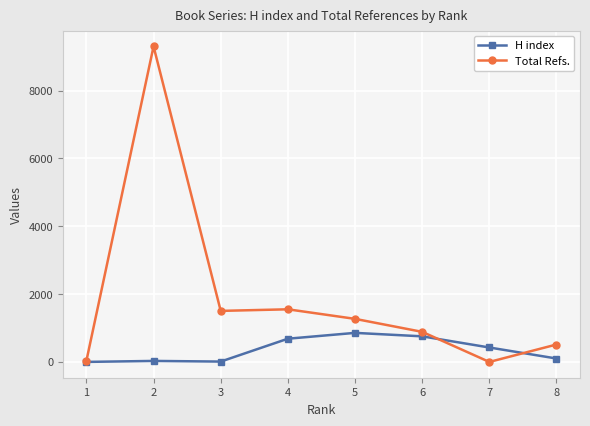

What is the total value across all series at 5?

2127